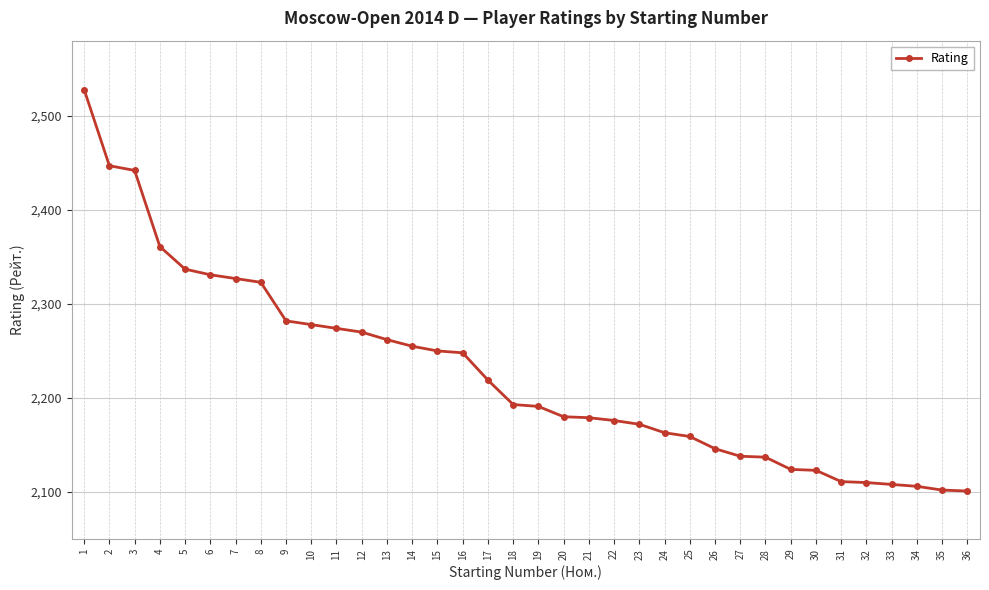

Where does the data first go above 2193?

1